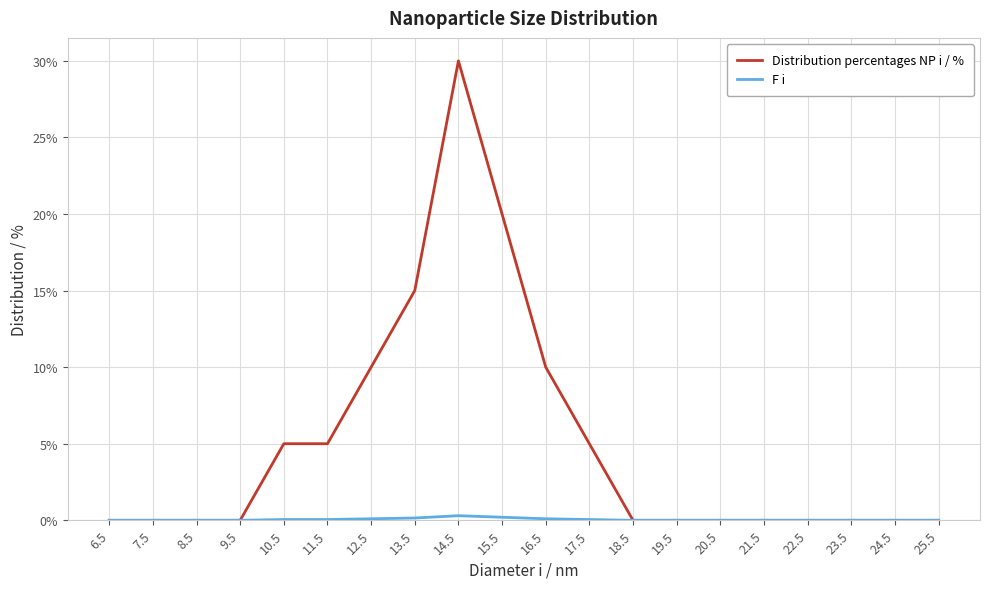

True or false: Distribution percentages NP i / % has a value of 2.7 at 10.5.

False